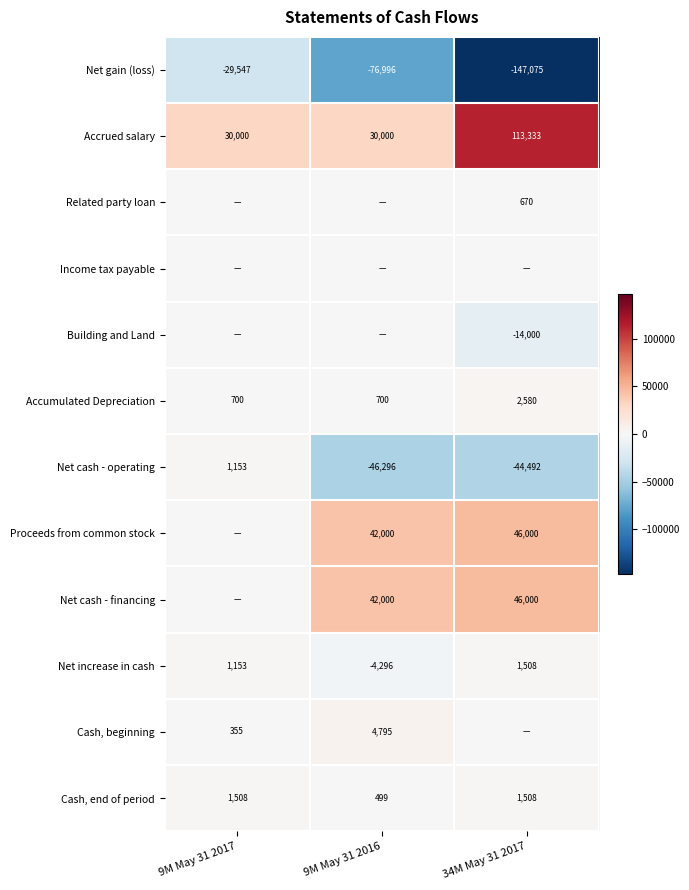

Rank the categories by Net gain (loss) value from lowest to highest.

34M May 31 2017, 9M May 31 2016, 9M May 31 2017